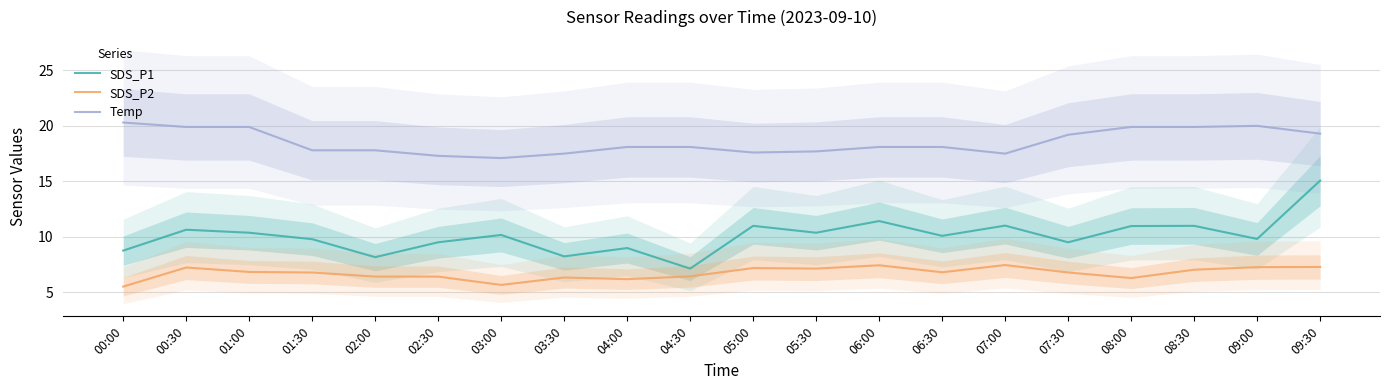

Rank the series by their maximum value, from lowest to highest.

SDS_P2, SDS_P1, Temp